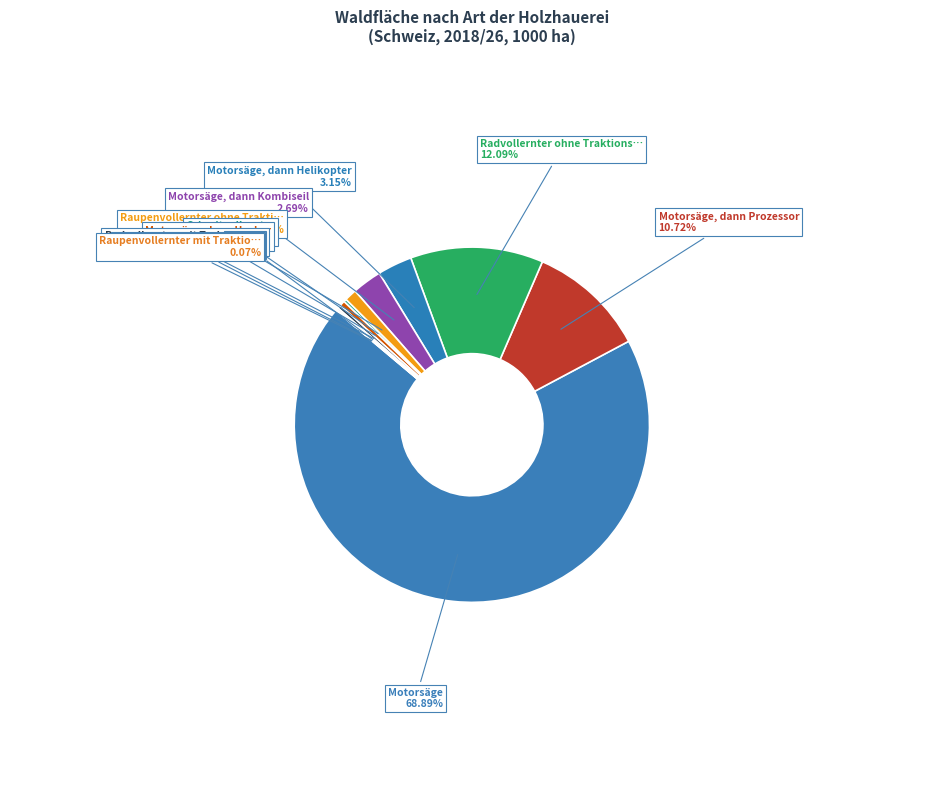

Which slice represents more than half of the pie?

Motorsäge